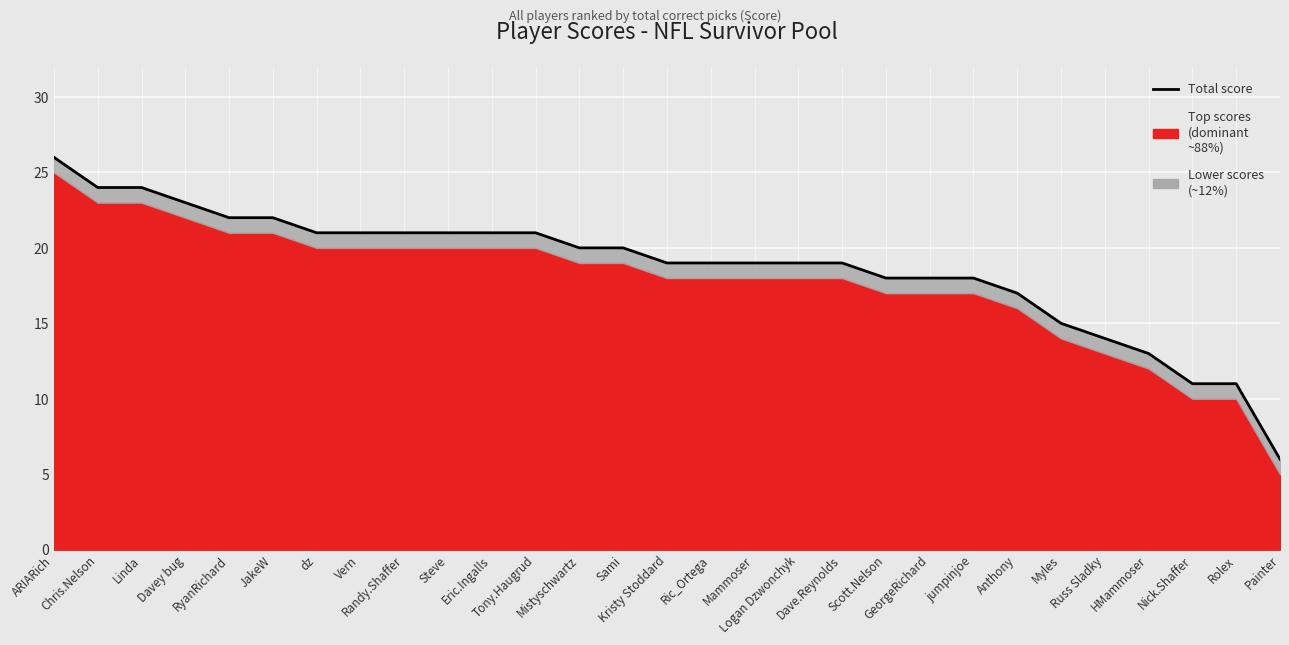

List the labels in order of value, largest first.

ARIARich, Chris.Nelson, Linda, Davey bug, RyanRichard, JakeW, dz, Vern, Randy.Shaffer, Steve, Eric.Ingalls, Tony.Haugrud, Mistyschwartz, Sami, Kristy Stoddard, Ric_Ortega, Mammoser, Logan Dzwonchyk, Dave.Reynolds, Scott.Nelson, GeorgeRichard, jumpinjoe, Anthony, Myles, Russ Sladky, HMammoser, Nick.Shaffer, Rolex, Painter